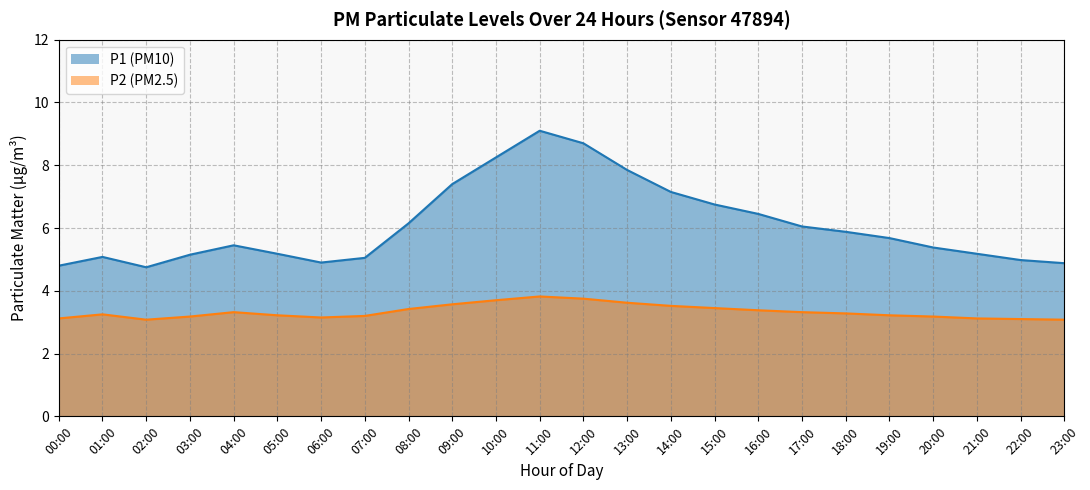

What is the average value of the P1 series?

6.1